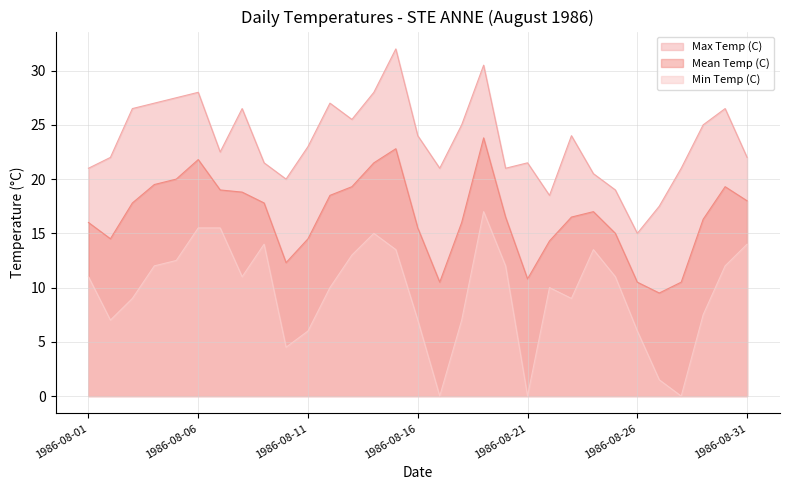

Does the chart display data point markers on the line(s)?

No